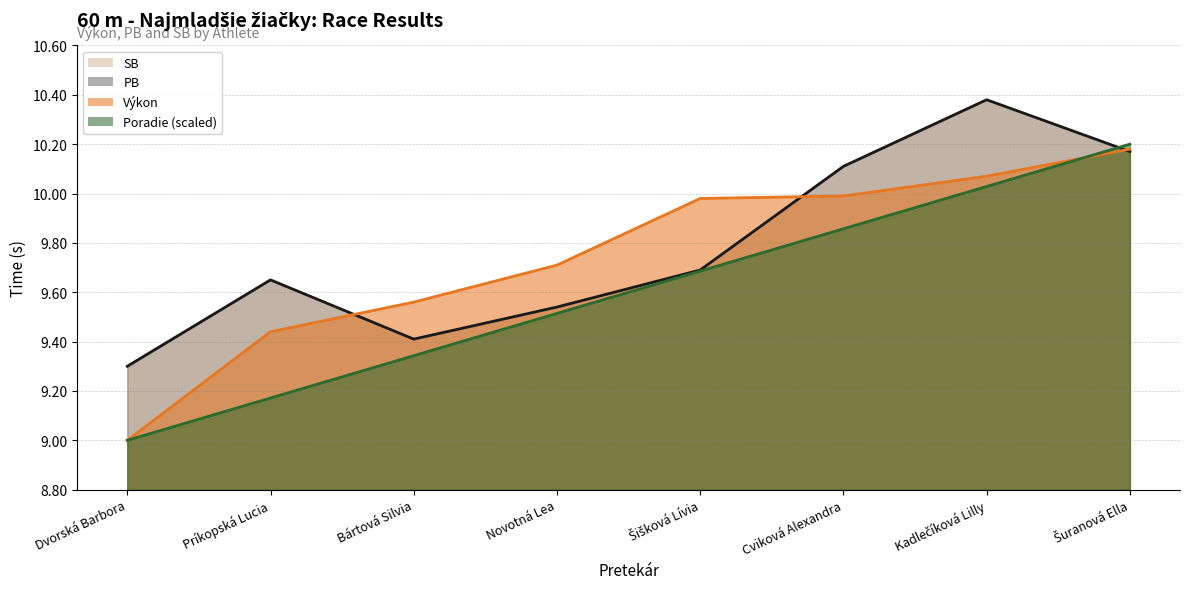

What position from the right is Novotná Lea?

5